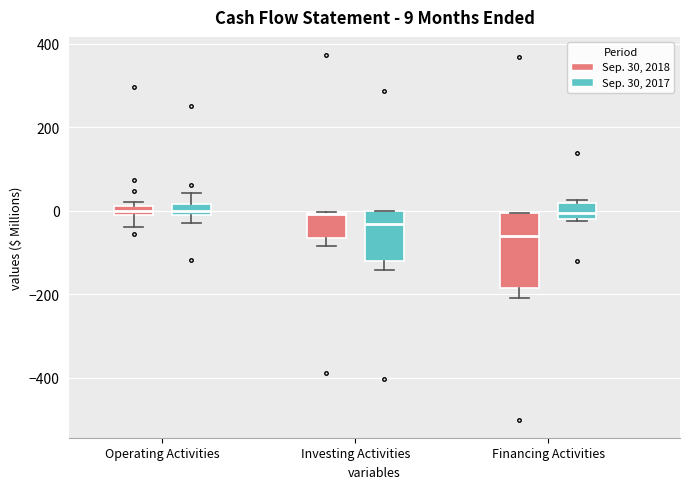

Comparing the boxes themselves (not the whiskers), which one is the tallest?

Financing Activities (Sep. 30, 2018)